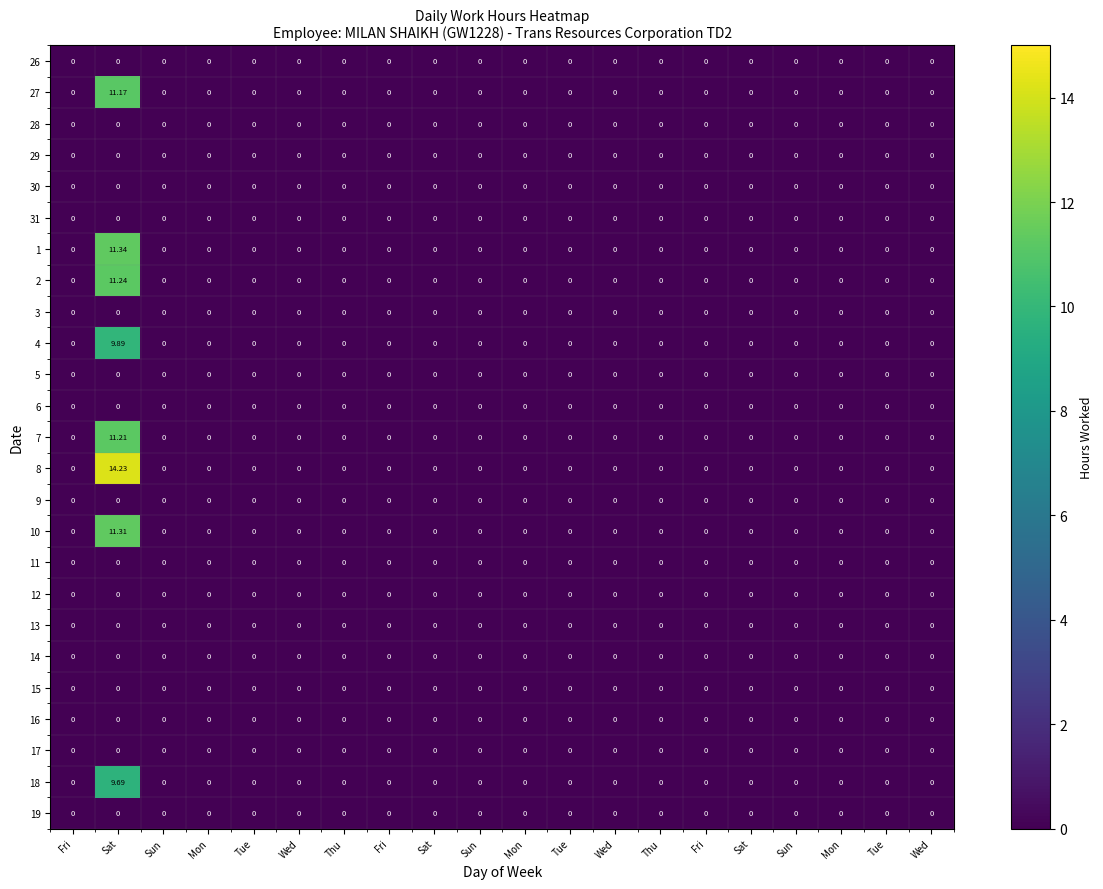

Reading right to left, what are all the values shown in this chart?

26: Wed=0.0	Tue=0.0	Mon=0.0	Sun=0.0	Sat=0.0	Fri=0.0	Thu=0.0	Wed=0.0	Tue=0.0	Mon=0.0	Sun=0.0	Sat=0.0	Fri=0.0	Thu=0.0	Wed=0.0	Tue=0.0	Mon=0.0	Sun=0.0	Sat=0.0	Fri=0.0
27: Wed=0.0	Tue=0.0	Mon=0.0	Sun=0.0	Sat=0.0	Fri=0.0	Thu=0.0	Wed=0.0	Tue=0.0	Mon=0.0	Sun=0.0	Sat=0.0	Fri=0.0	Thu=0.0	Wed=0.0	Tue=0.0	Mon=0.0	Sun=0.0	Sat=11.2	Fri=0.0
28: Wed=0.0	Tue=0.0	Mon=0.0	Sun=0.0	Sat=0.0	Fri=0.0	Thu=0.0	Wed=0.0	Tue=0.0	Mon=0.0	Sun=0.0	Sat=0.0	Fri=0.0	Thu=0.0	Wed=0.0	Tue=0.0	Mon=0.0	Sun=0.0	Sat=0.0	Fri=0.0
29: Wed=0.0	Tue=0.0	Mon=0.0	Sun=0.0	Sat=0.0	Fri=0.0	Thu=0.0	Wed=0.0	Tue=0.0	Mon=0.0	Sun=0.0	Sat=0.0	Fri=0.0	Thu=0.0	Wed=0.0	Tue=0.0	Mon=0.0	Sun=0.0	Sat=0.0	Fri=0.0
30: Wed=0.0	Tue=0.0	Mon=0.0	Sun=0.0	Sat=0.0	Fri=0.0	Thu=0.0	Wed=0.0	Tue=0.0	Mon=0.0	Sun=0.0	Sat=0.0	Fri=0.0	Thu=0.0	Wed=0.0	Tue=0.0	Mon=0.0	Sun=0.0	Sat=0.0	Fri=0.0
31: Wed=0.0	Tue=0.0	Mon=0.0	Sun=0.0	Sat=0.0	Fri=0.0	Thu=0.0	Wed=0.0	Tue=0.0	Mon=0.0	Sun=0.0	Sat=0.0	Fri=0.0	Thu=0.0	Wed=0.0	Tue=0.0	Mon=0.0	Sun=0.0	Sat=0.0	Fri=0.0
1: Wed=0.0	Tue=0.0	Mon=0.0	Sun=0.0	Sat=0.0	Fri=0.0	Thu=0.0	Wed=0.0	Tue=0.0	Mon=0.0	Sun=0.0	Sat=0.0	Fri=0.0	Thu=0.0	Wed=0.0	Tue=0.0	Mon=0.0	Sun=0.0	Sat=11.3	Fri=0.0
2: Wed=0.0	Tue=0.0	Mon=0.0	Sun=0.0	Sat=0.0	Fri=0.0	Thu=0.0	Wed=0.0	Tue=0.0	Mon=0.0	Sun=0.0	Sat=0.0	Fri=0.0	Thu=0.0	Wed=0.0	Tue=0.0	Mon=0.0	Sun=0.0	Sat=11.2	Fri=0.0
3: Wed=0.0	Tue=0.0	Mon=0.0	Sun=0.0	Sat=0.0	Fri=0.0	Thu=0.0	Wed=0.0	Tue=0.0	Mon=0.0	Sun=0.0	Sat=0.0	Fri=0.0	Thu=0.0	Wed=0.0	Tue=0.0	Mon=0.0	Sun=0.0	Sat=0.0	Fri=0.0
4: Wed=0.0	Tue=0.0	Mon=0.0	Sun=0.0	Sat=0.0	Fri=0.0	Thu=0.0	Wed=0.0	Tue=0.0	Mon=0.0	Sun=0.0	Sat=0.0	Fri=0.0	Thu=0.0	Wed=0.0	Tue=0.0	Mon=0.0	Sun=0.0	Sat=9.9	Fri=0.0
5: Wed=0.0	Tue=0.0	Mon=0.0	Sun=0.0	Sat=0.0	Fri=0.0	Thu=0.0	Wed=0.0	Tue=0.0	Mon=0.0	Sun=0.0	Sat=0.0	Fri=0.0	Thu=0.0	Wed=0.0	Tue=0.0	Mon=0.0	Sun=0.0	Sat=0.0	Fri=0.0
6: Wed=0.0	Tue=0.0	Mon=0.0	Sun=0.0	Sat=0.0	Fri=0.0	Thu=0.0	Wed=0.0	Tue=0.0	Mon=0.0	Sun=0.0	Sat=0.0	Fri=0.0	Thu=0.0	Wed=0.0	Tue=0.0	Mon=0.0	Sun=0.0	Sat=0.0	Fri=0.0
7: Wed=0.0	Tue=0.0	Mon=0.0	Sun=0.0	Sat=0.0	Fri=0.0	Thu=0.0	Wed=0.0	Tue=0.0	Mon=0.0	Sun=0.0	Sat=0.0	Fri=0.0	Thu=0.0	Wed=0.0	Tue=0.0	Mon=0.0	Sun=0.0	Sat=11.2	Fri=0.0
8: Wed=0.0	Tue=0.0	Mon=0.0	Sun=0.0	Sat=0.0	Fri=0.0	Thu=0.0	Wed=0.0	Tue=0.0	Mon=0.0	Sun=0.0	Sat=0.0	Fri=0.0	Thu=0.0	Wed=0.0	Tue=0.0	Mon=0.0	Sun=0.0	Sat=14.2	Fri=0.0
9: Wed=0.0	Tue=0.0	Mon=0.0	Sun=0.0	Sat=0.0	Fri=0.0	Thu=0.0	Wed=0.0	Tue=0.0	Mon=0.0	Sun=0.0	Sat=0.0	Fri=0.0	Thu=0.0	Wed=0.0	Tue=0.0	Mon=0.0	Sun=0.0	Sat=0.0	Fri=0.0
10: Wed=0.0	Tue=0.0	Mon=0.0	Sun=0.0	Sat=0.0	Fri=0.0	Thu=0.0	Wed=0.0	Tue=0.0	Mon=0.0	Sun=0.0	Sat=0.0	Fri=0.0	Thu=0.0	Wed=0.0	Tue=0.0	Mon=0.0	Sun=0.0	Sat=11.3	Fri=0.0
11: Wed=0.0	Tue=0.0	Mon=0.0	Sun=0.0	Sat=0.0	Fri=0.0	Thu=0.0	Wed=0.0	Tue=0.0	Mon=0.0	Sun=0.0	Sat=0.0	Fri=0.0	Thu=0.0	Wed=0.0	Tue=0.0	Mon=0.0	Sun=0.0	Sat=0.0	Fri=0.0
12: Wed=0.0	Tue=0.0	Mon=0.0	Sun=0.0	Sat=0.0	Fri=0.0	Thu=0.0	Wed=0.0	Tue=0.0	Mon=0.0	Sun=0.0	Sat=0.0	Fri=0.0	Thu=0.0	Wed=0.0	Tue=0.0	Mon=0.0	Sun=0.0	Sat=0.0	Fri=0.0
13: Wed=0.0	Tue=0.0	Mon=0.0	Sun=0.0	Sat=0.0	Fri=0.0	Thu=0.0	Wed=0.0	Tue=0.0	Mon=0.0	Sun=0.0	Sat=0.0	Fri=0.0	Thu=0.0	Wed=0.0	Tue=0.0	Mon=0.0	Sun=0.0	Sat=0.0	Fri=0.0
14: Wed=0.0	Tue=0.0	Mon=0.0	Sun=0.0	Sat=0.0	Fri=0.0	Thu=0.0	Wed=0.0	Tue=0.0	Mon=0.0	Sun=0.0	Sat=0.0	Fri=0.0	Thu=0.0	Wed=0.0	Tue=0.0	Mon=0.0	Sun=0.0	Sat=0.0	Fri=0.0
15: Wed=0.0	Tue=0.0	Mon=0.0	Sun=0.0	Sat=0.0	Fri=0.0	Thu=0.0	Wed=0.0	Tue=0.0	Mon=0.0	Sun=0.0	Sat=0.0	Fri=0.0	Thu=0.0	Wed=0.0	Tue=0.0	Mon=0.0	Sun=0.0	Sat=0.0	Fri=0.0
16: Wed=0.0	Tue=0.0	Mon=0.0	Sun=0.0	Sat=0.0	Fri=0.0	Thu=0.0	Wed=0.0	Tue=0.0	Mon=0.0	Sun=0.0	Sat=0.0	Fri=0.0	Thu=0.0	Wed=0.0	Tue=0.0	Mon=0.0	Sun=0.0	Sat=0.0	Fri=0.0
17: Wed=0.0	Tue=0.0	Mon=0.0	Sun=0.0	Sat=0.0	Fri=0.0	Thu=0.0	Wed=0.0	Tue=0.0	Mon=0.0	Sun=0.0	Sat=0.0	Fri=0.0	Thu=0.0	Wed=0.0	Tue=0.0	Mon=0.0	Sun=0.0	Sat=0.0	Fri=0.0
18: Wed=0.0	Tue=0.0	Mon=0.0	Sun=0.0	Sat=0.0	Fri=0.0	Thu=0.0	Wed=0.0	Tue=0.0	Mon=0.0	Sun=0.0	Sat=0.0	Fri=0.0	Thu=0.0	Wed=0.0	Tue=0.0	Mon=0.0	Sun=0.0	Sat=9.7	Fri=0.0
19: Wed=0.0	Tue=0.0	Mon=0.0	Sun=0.0	Sat=0.0	Fri=0.0	Thu=0.0	Wed=0.0	Tue=0.0	Mon=0.0	Sun=0.0	Sat=0.0	Fri=0.0	Thu=0.0	Wed=0.0	Tue=0.0	Mon=0.0	Sun=0.0	Sat=0.0	Fri=0.0